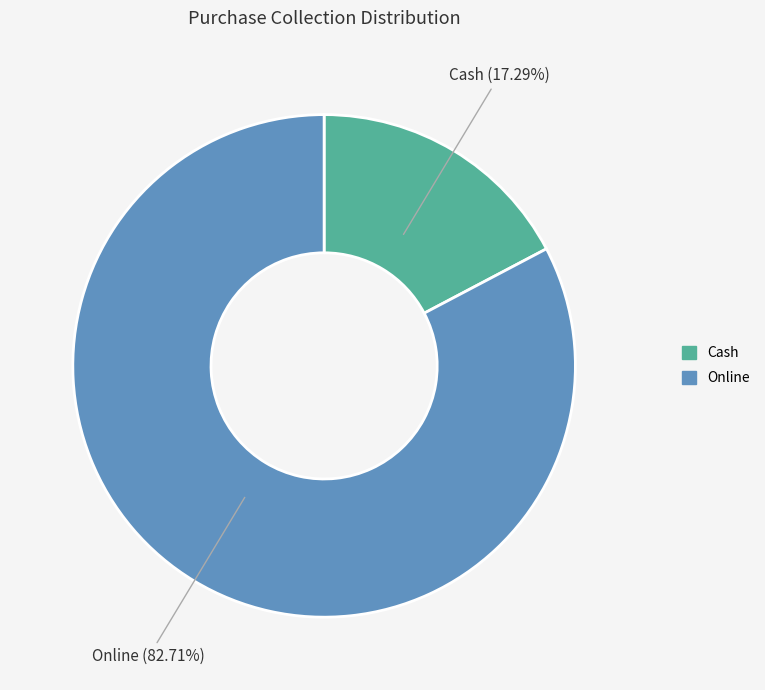

Count the number of slices in the pie.

2